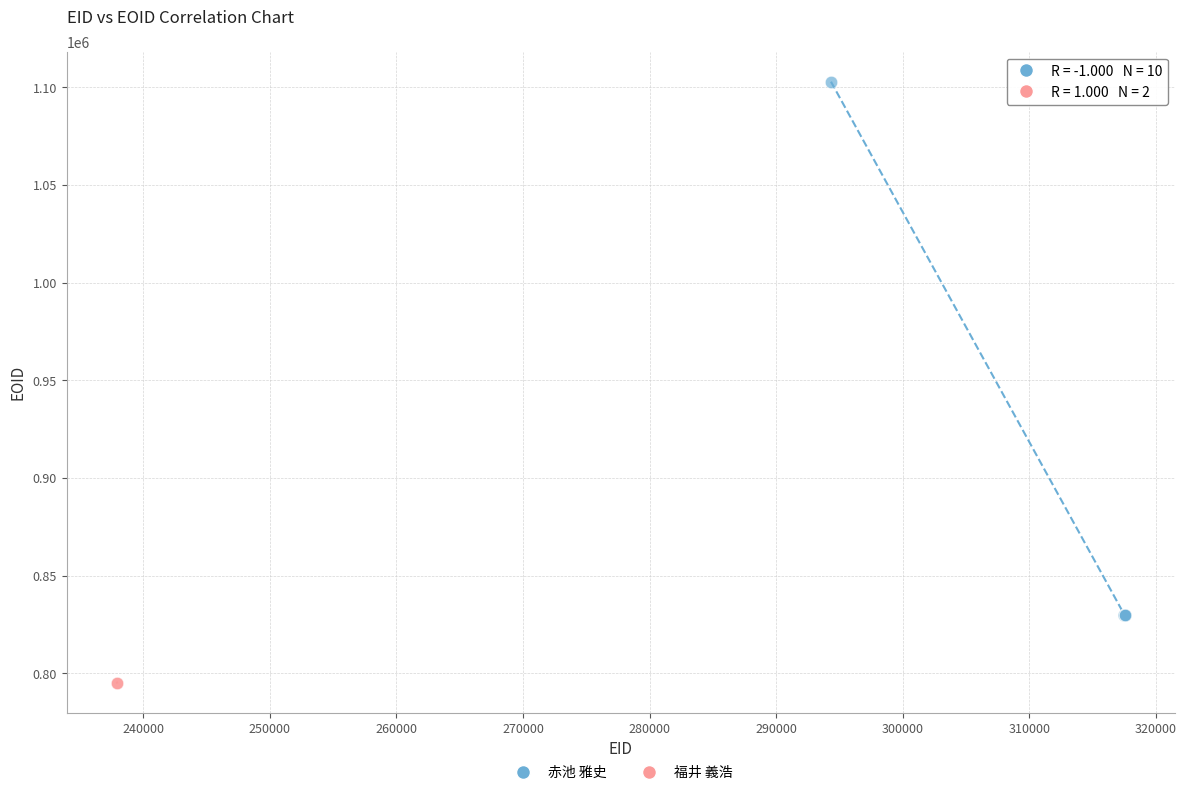

What are all the series names shown in the legend?

赤池 雅史, 福井 義浩